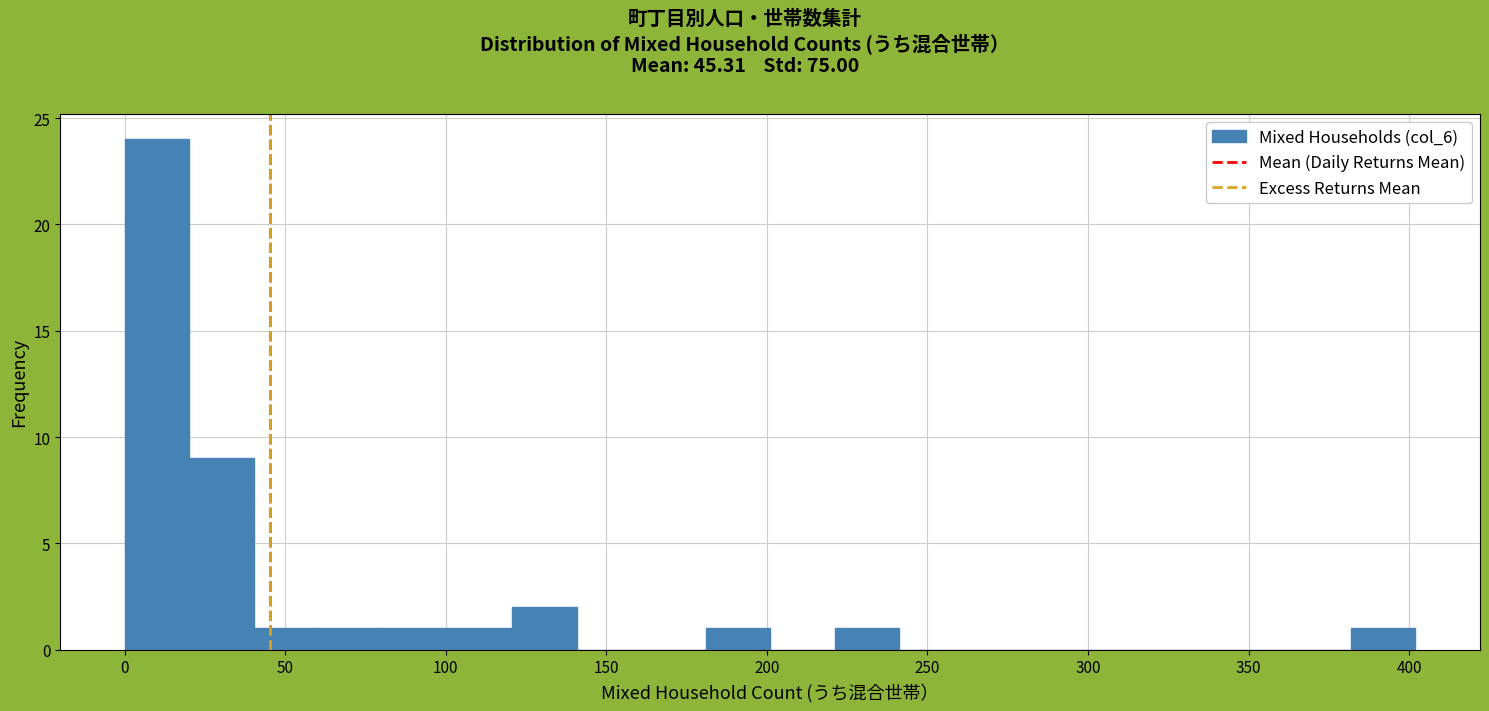

Over which range of the x-axis is the bar tallest?

0 to 20